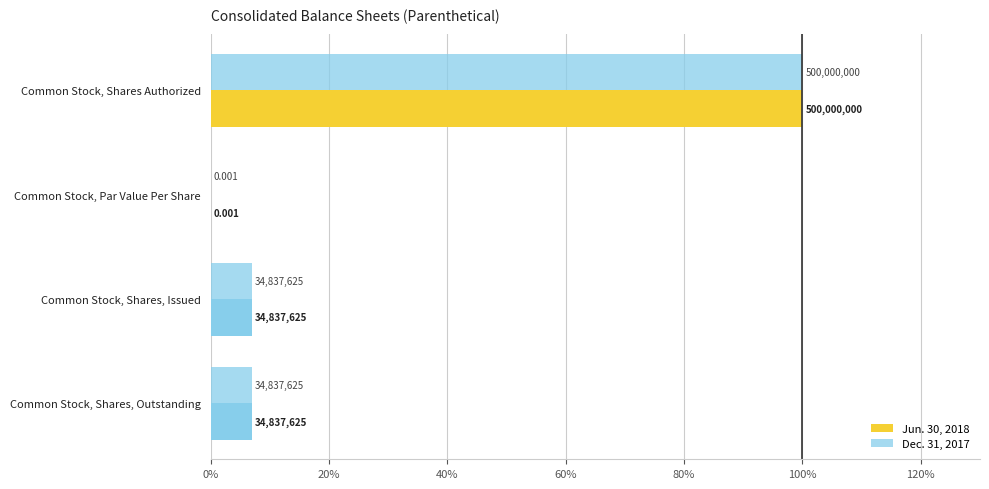

List the series in order of their peak value, highest first.

Jun. 30, 2018, Dec. 31, 2017